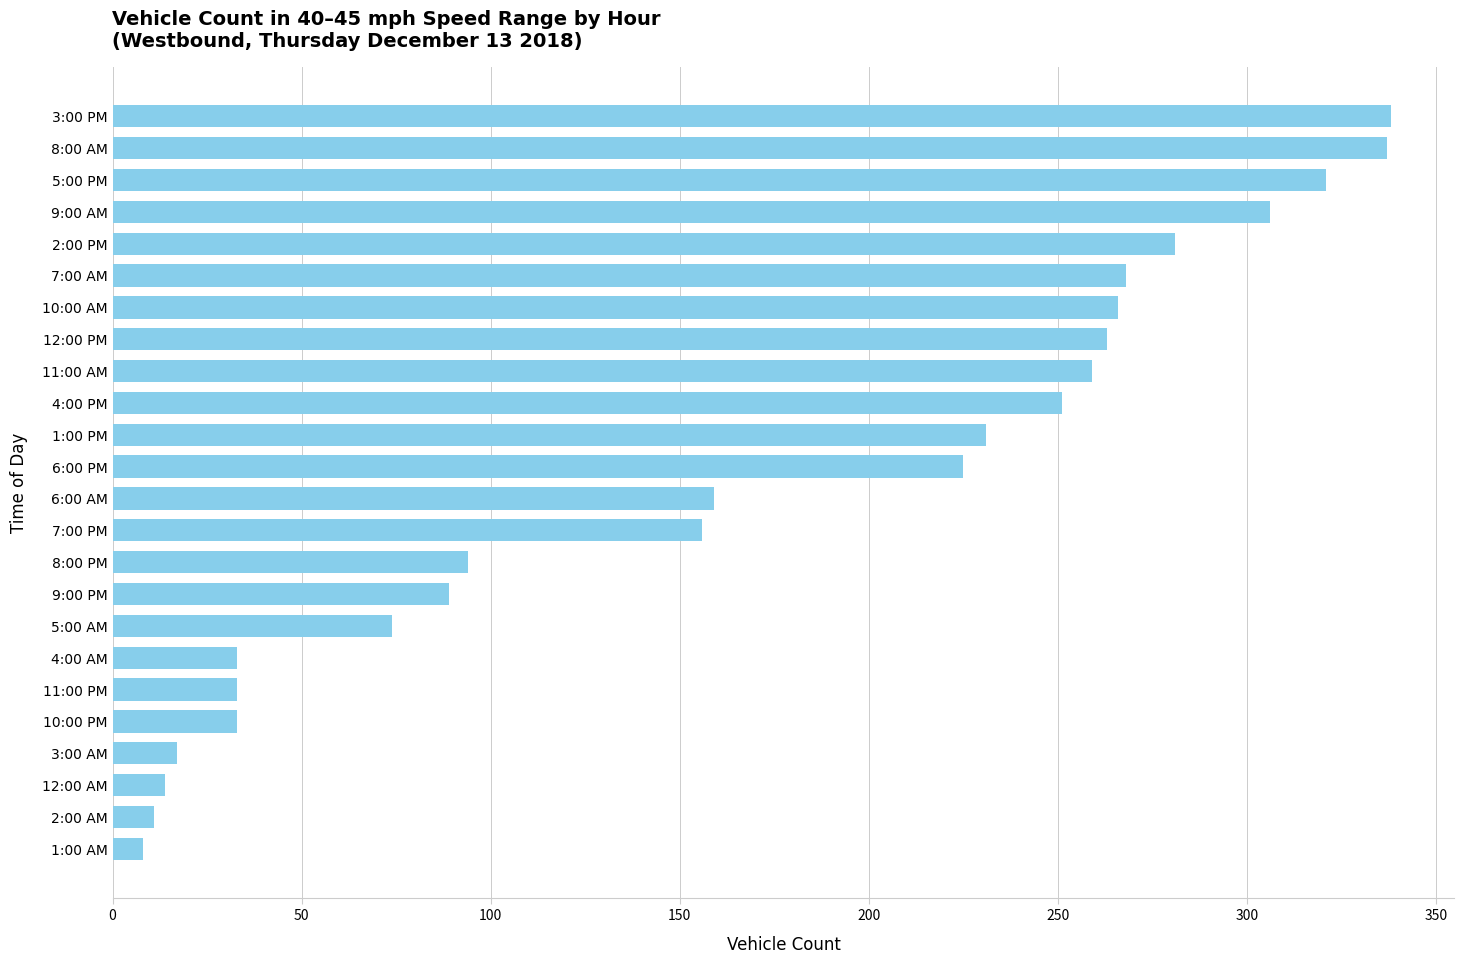

What is the difference between the second highest and second lowest values?

326